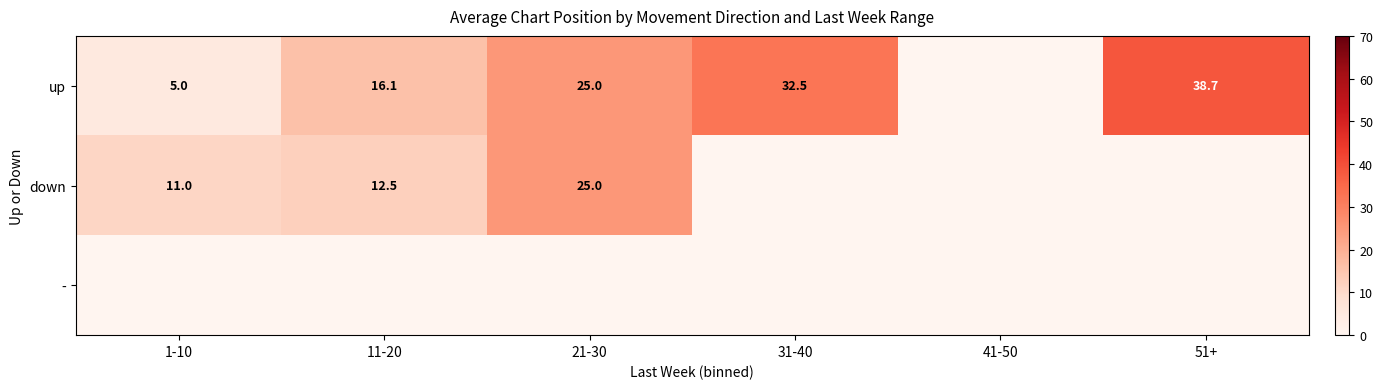

The up series shows 13.2 at 31-40. True or false?

False